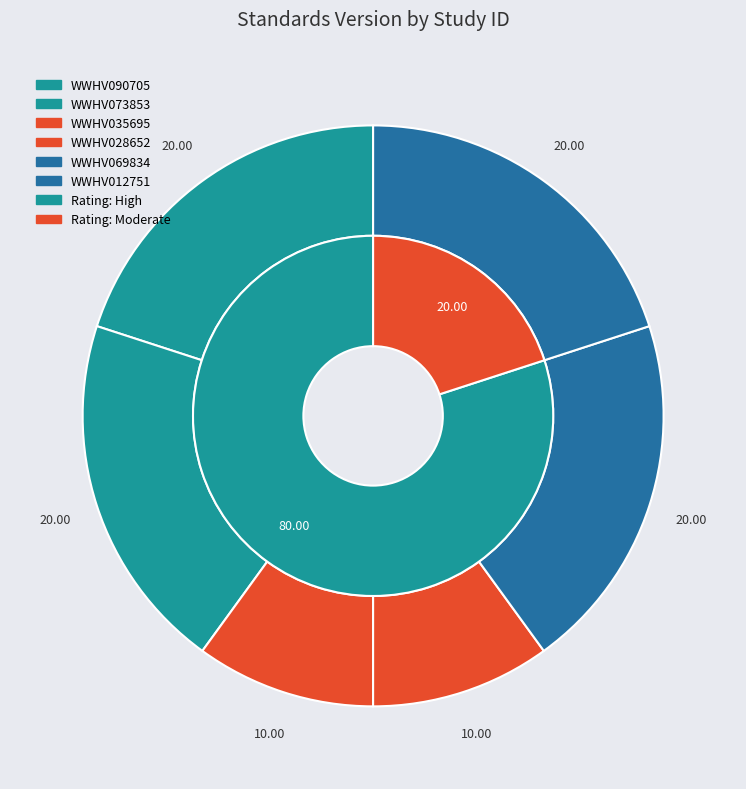

Is it true that WWHV035695 is 10% of the pie?

True